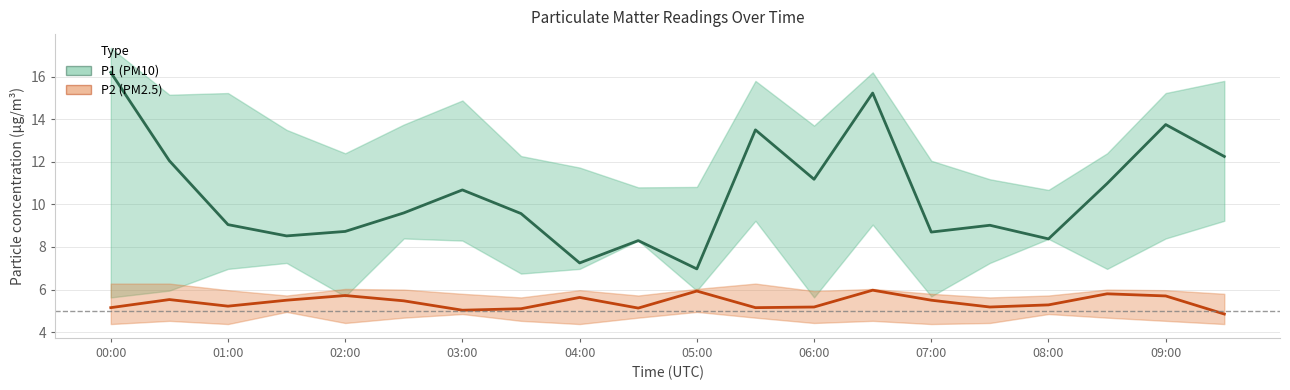

At which category is the sum across all series the highest?

00:00